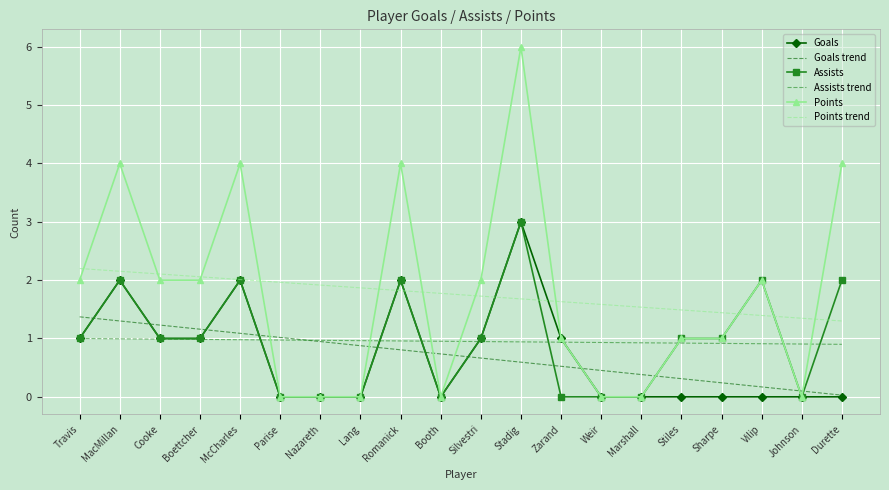

What is the difference between the highest and lowest values at Lang?

1.9